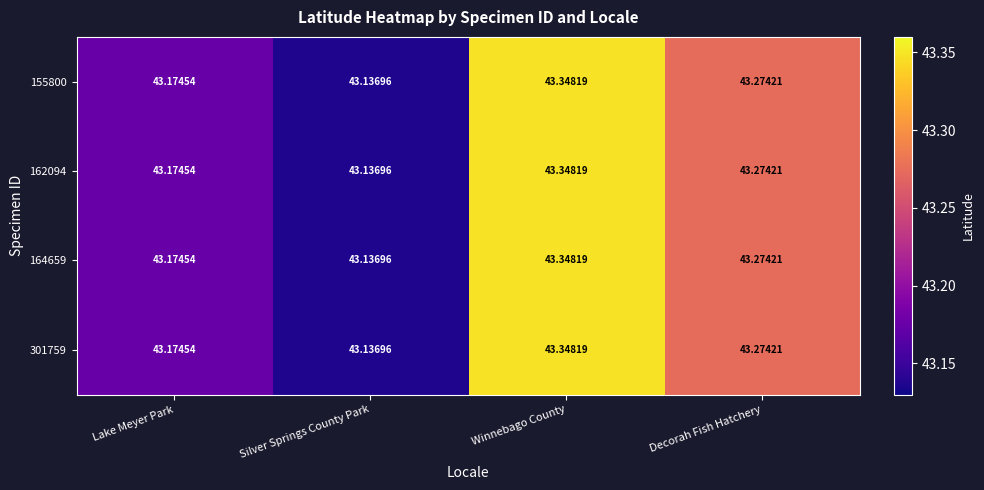

Which category has the lowest value across all series?

Silver Springs County Park